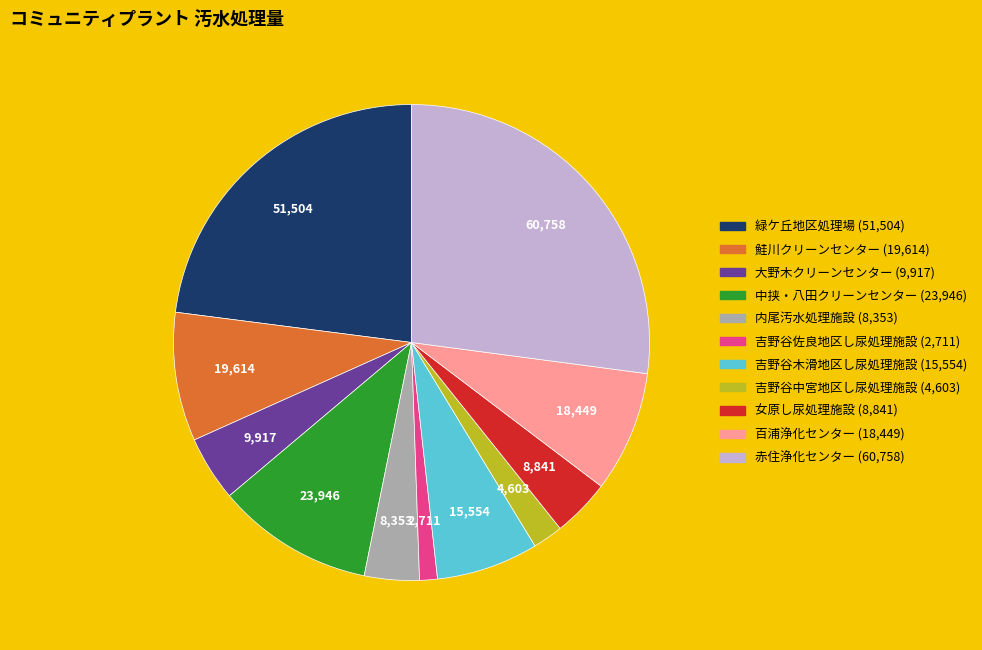

Which has a higher value, 緑ケ丘地区処理場 or 内尾汚水処理施設?

緑ケ丘地区処理場